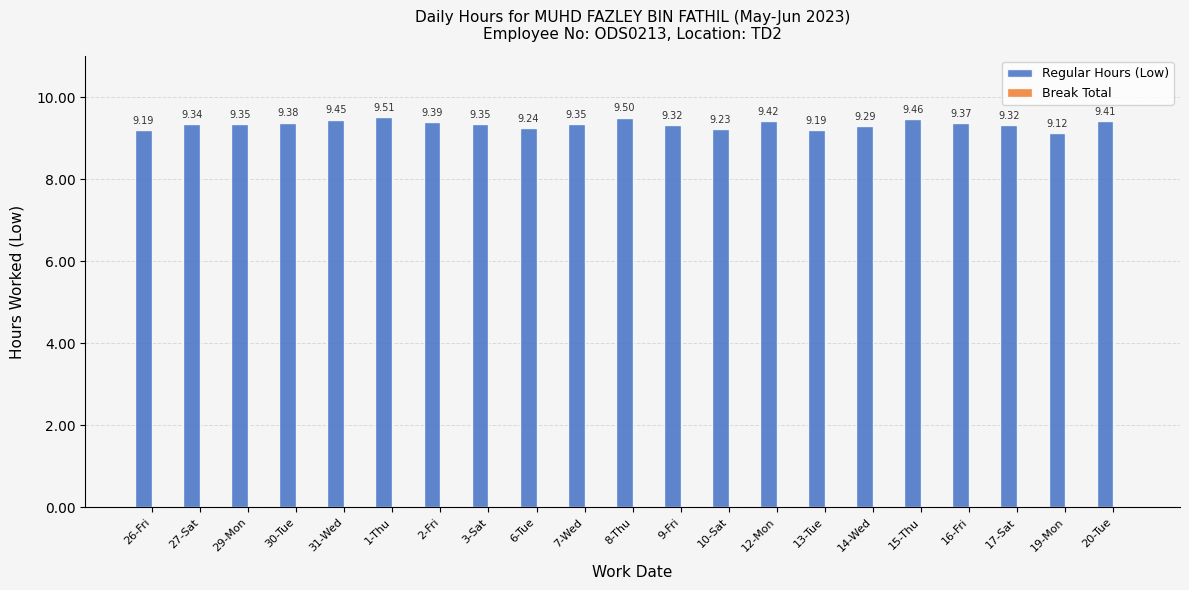

What is the difference between the second highest and second lowest values?

0.3